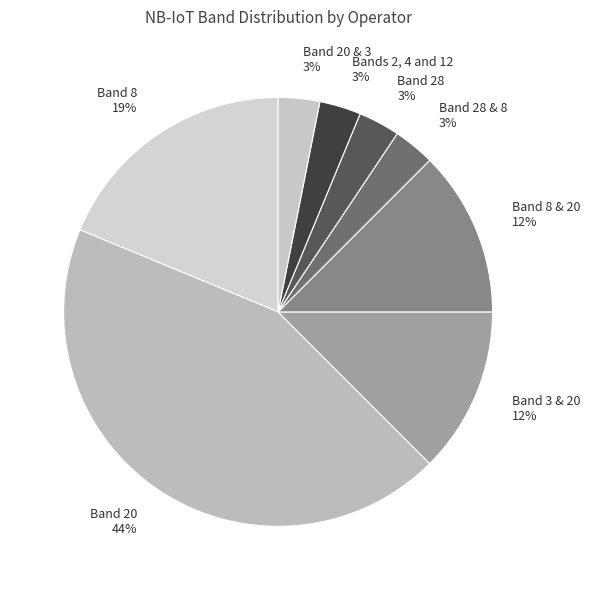

To the nearest percent, what is the average slice percentage?

12%